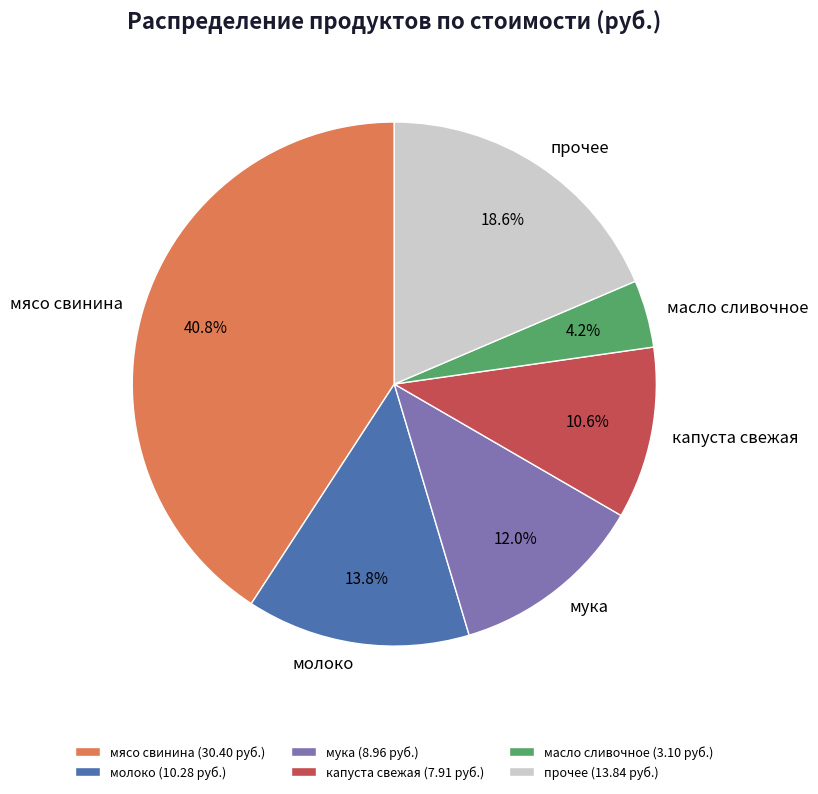

Does мука represent more than half of the total?

No